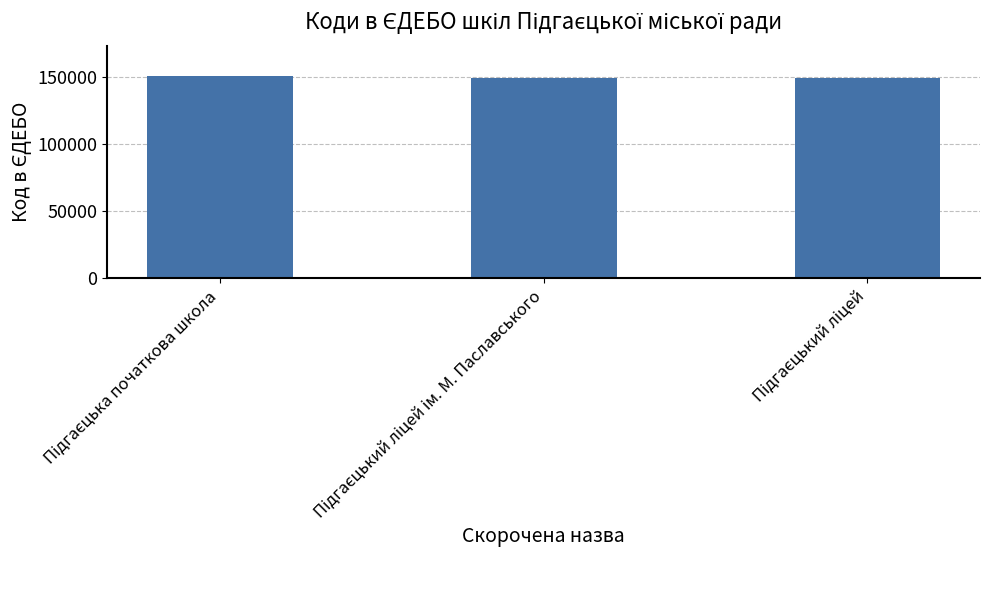

What is the average value?

149518